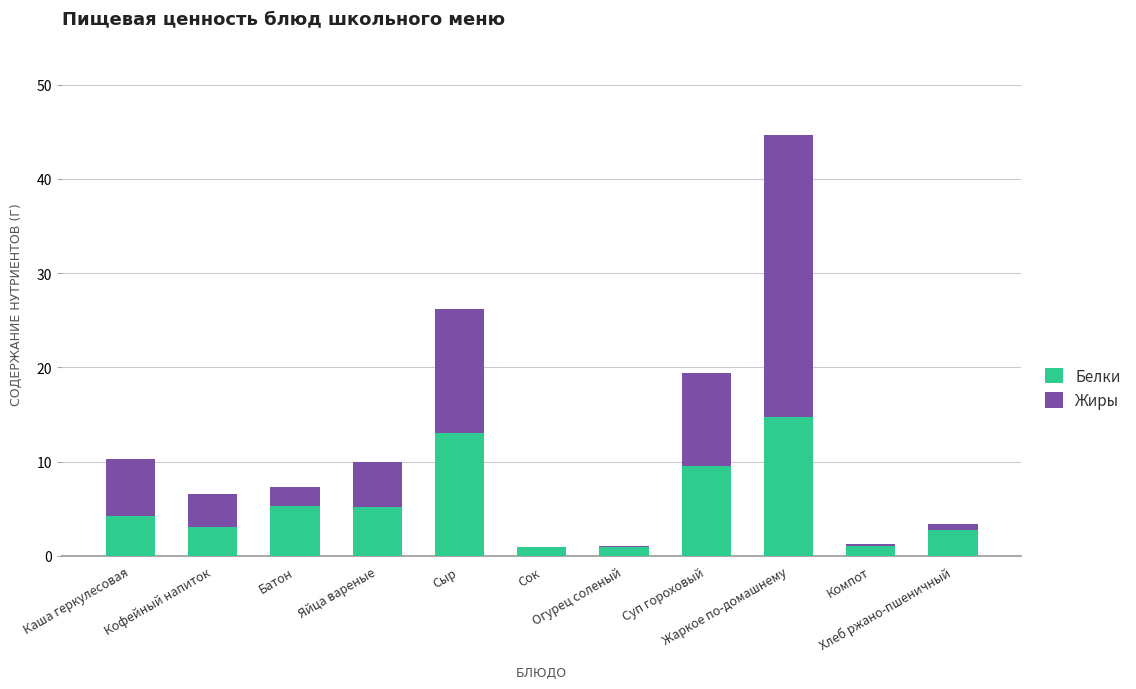

What is the sum of all Белки values?

60.8